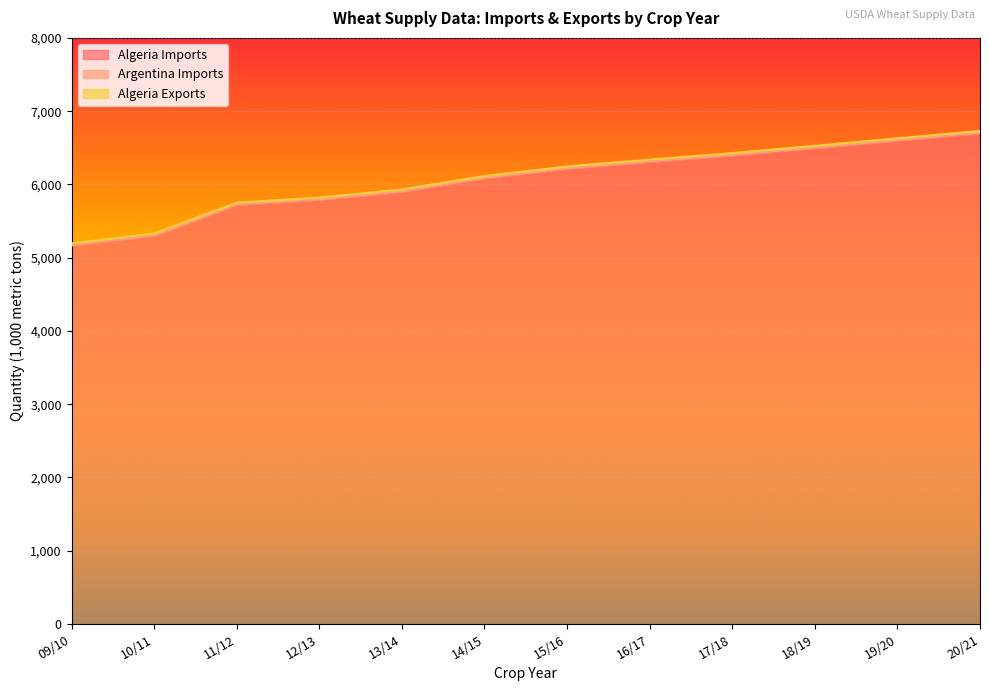

At 09/10, list the series in order from smallest to largest.

Argentina Imports, Algeria Exports, Algeria Imports